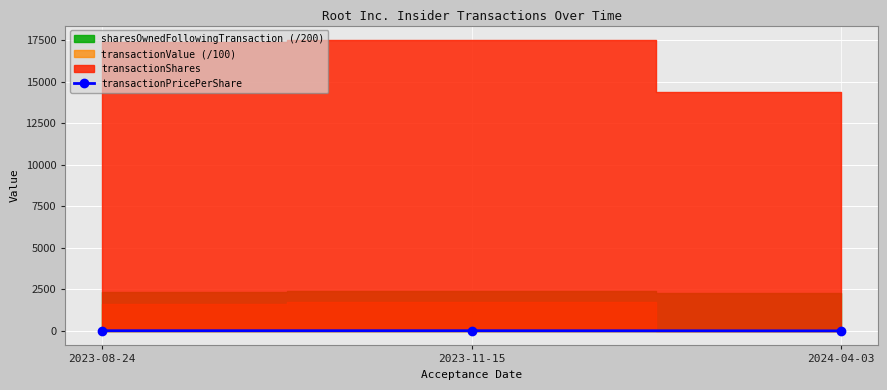

Rank the categories by value from highest to lowest.

2023-11-15, 2023-08-24, 2024-04-03